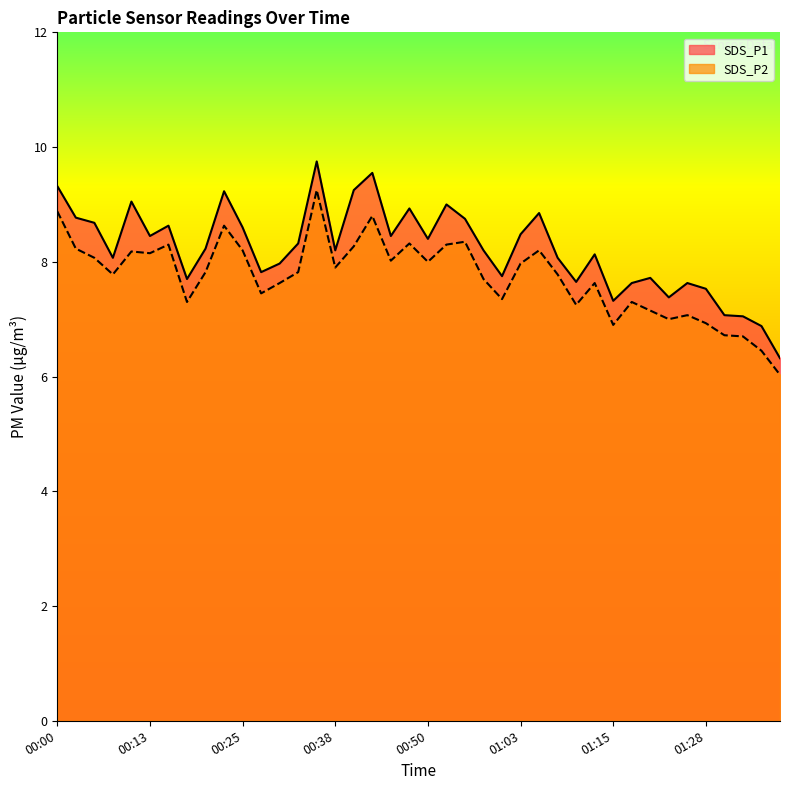

What is the smallest value displayed?

6.0